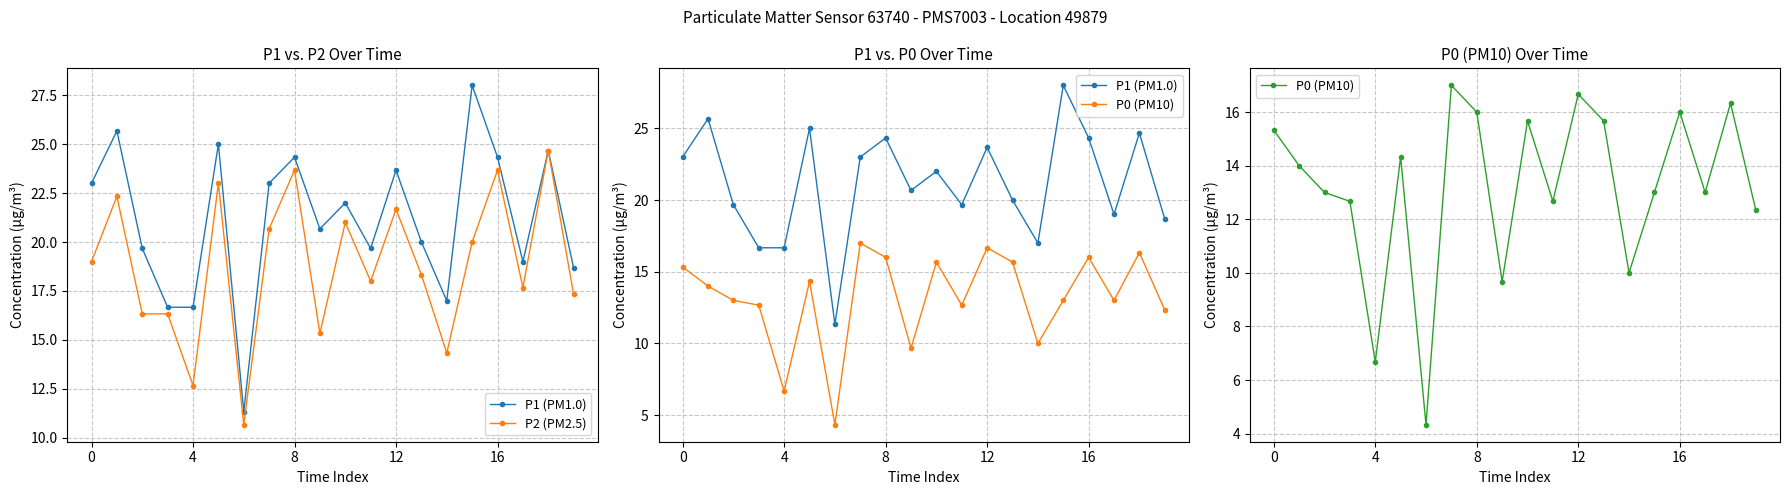

Which series has the largest total across all categories?

P1 (PM1.0)